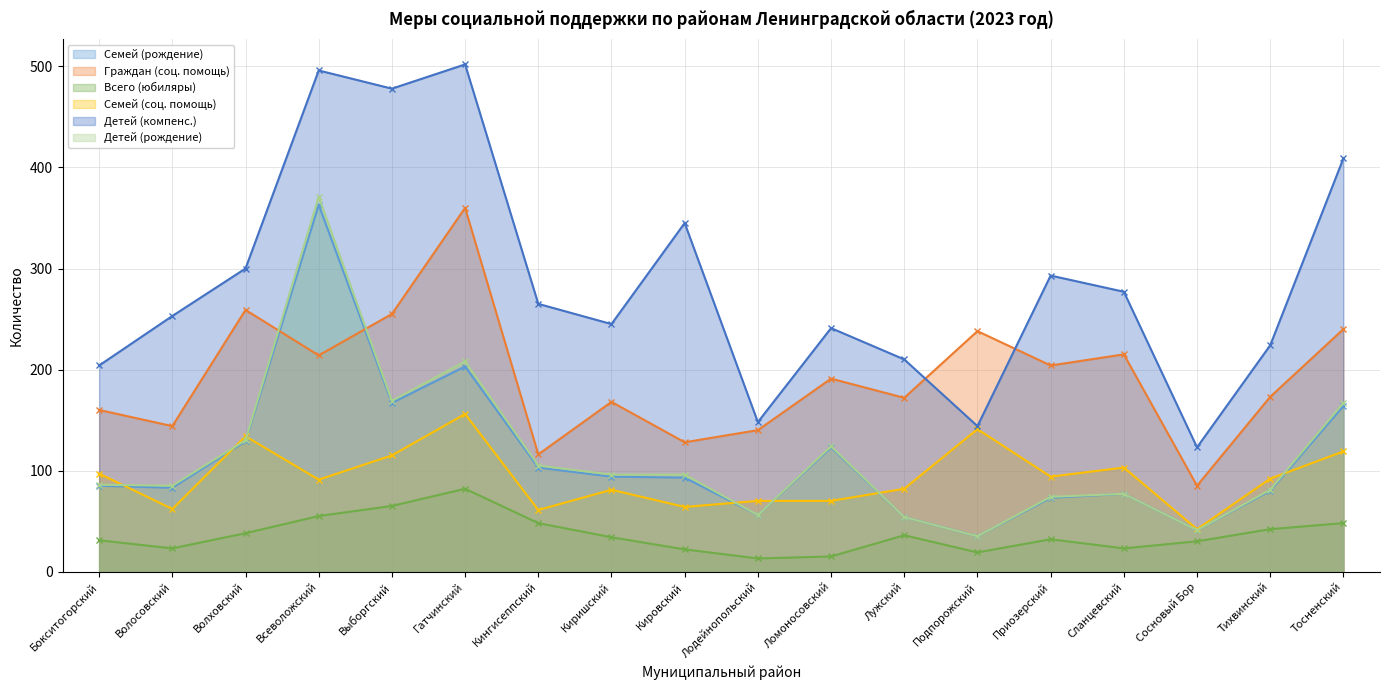

Between Всеволожский and Кингисеппский, which is larger?

Всеволожский